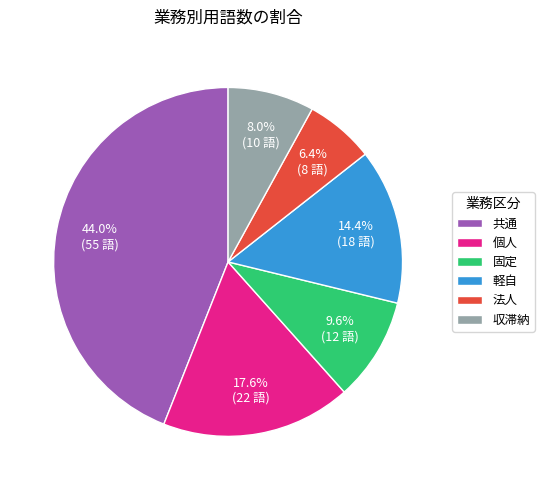

What is the total percentage of 共通 and 軽自?

58.4%